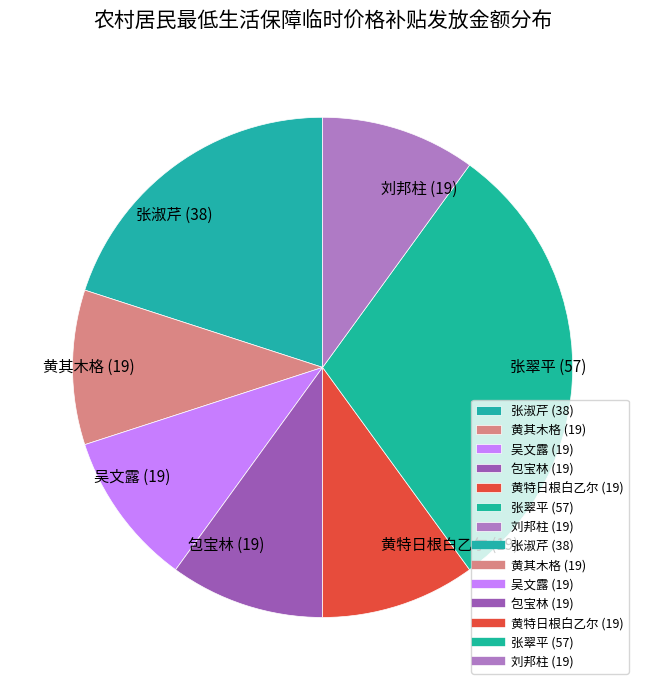

True or false: 张淑芹 accounts for 34% of the total.

False